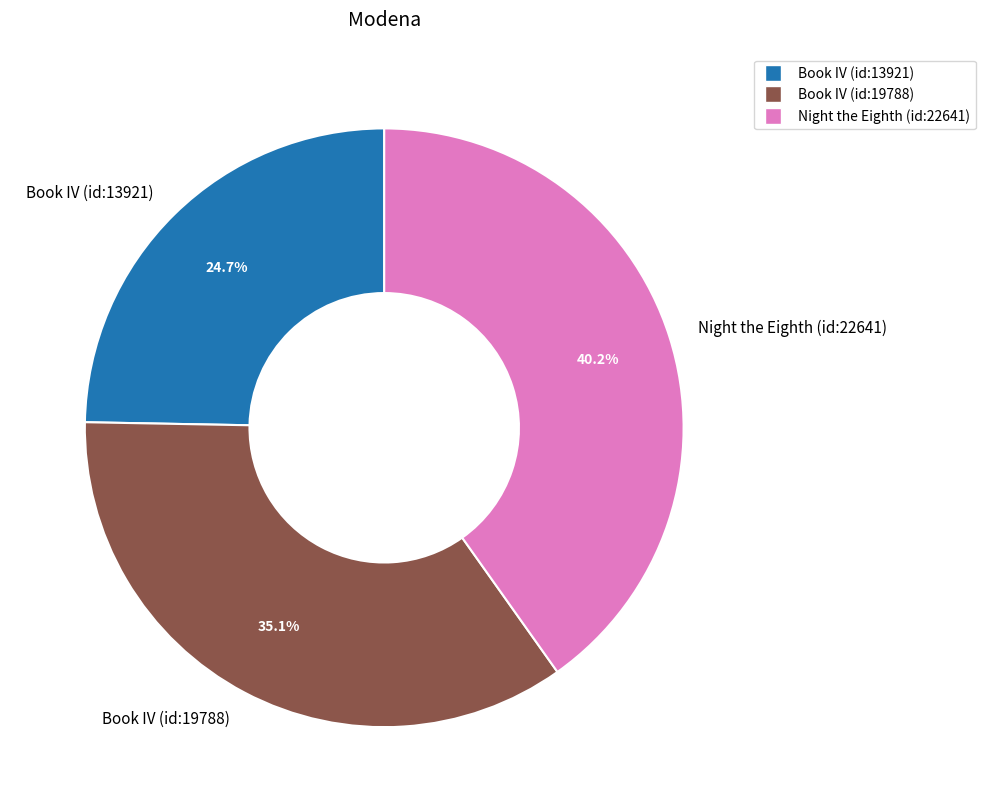

Between Night the Eighth (id:22641) and Book IV (id:19788), which is larger?

Night the Eighth (id:22641)